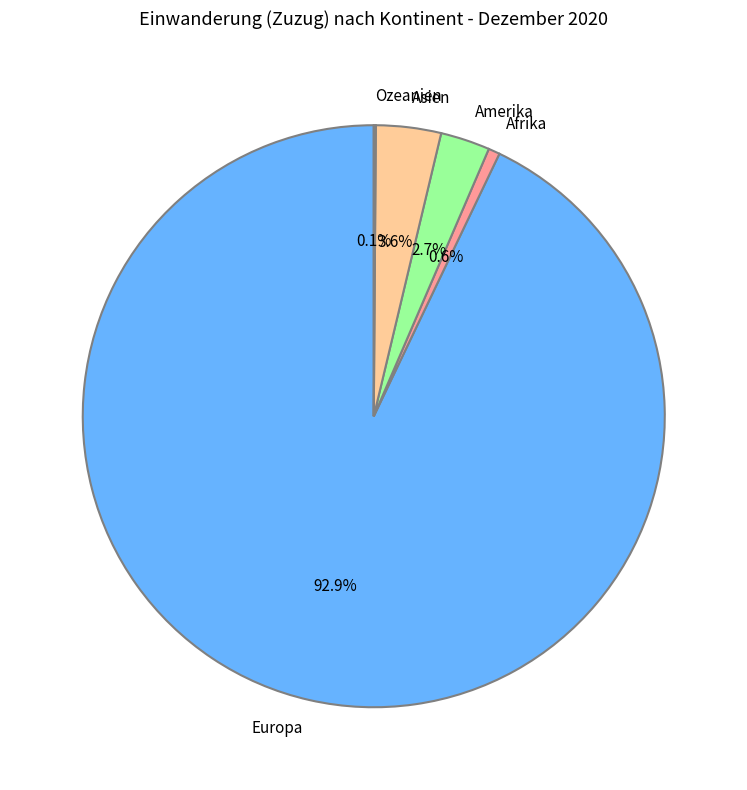

Which slice is the largest?

Europa